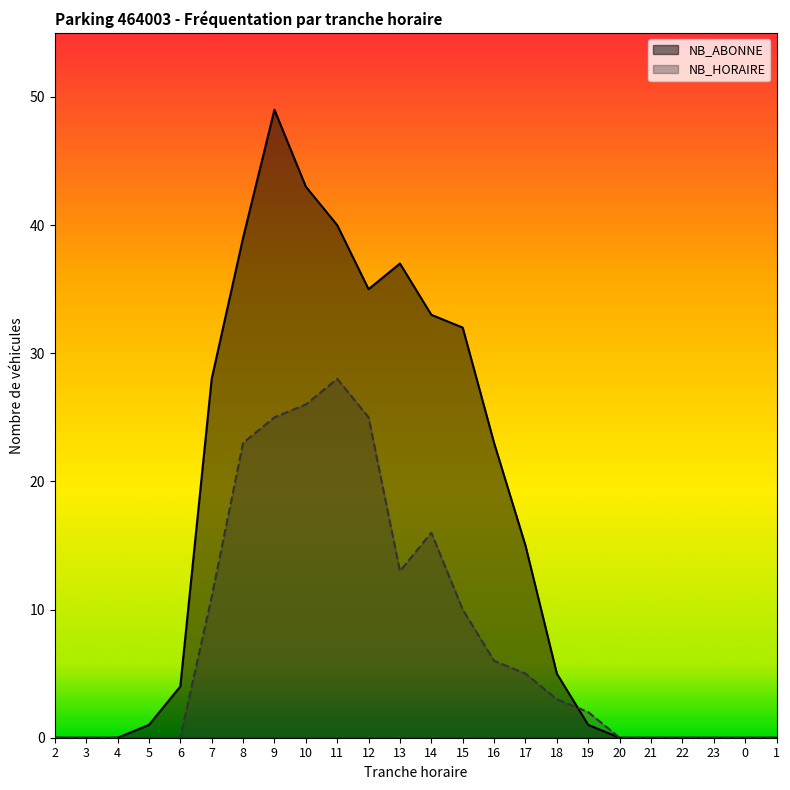

The value of NB_HORAIRE at 18 is 3. True or false?

True